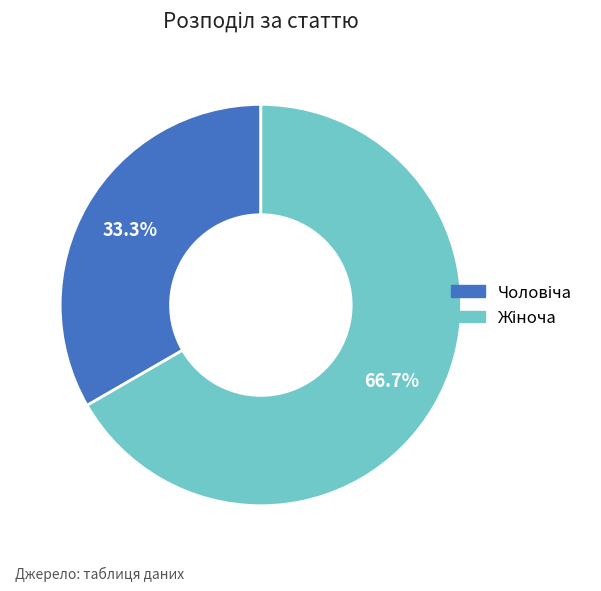

To the nearest percent, what is the average slice percentage?

50%